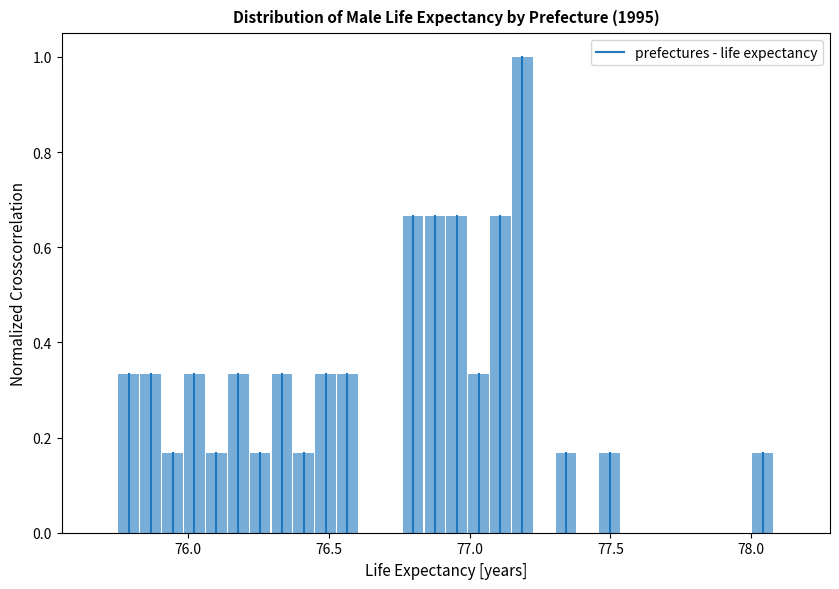

Around what value on the x-axis is the tallest bar? Give the approximate position of its centre, as read against the axis.

77.20